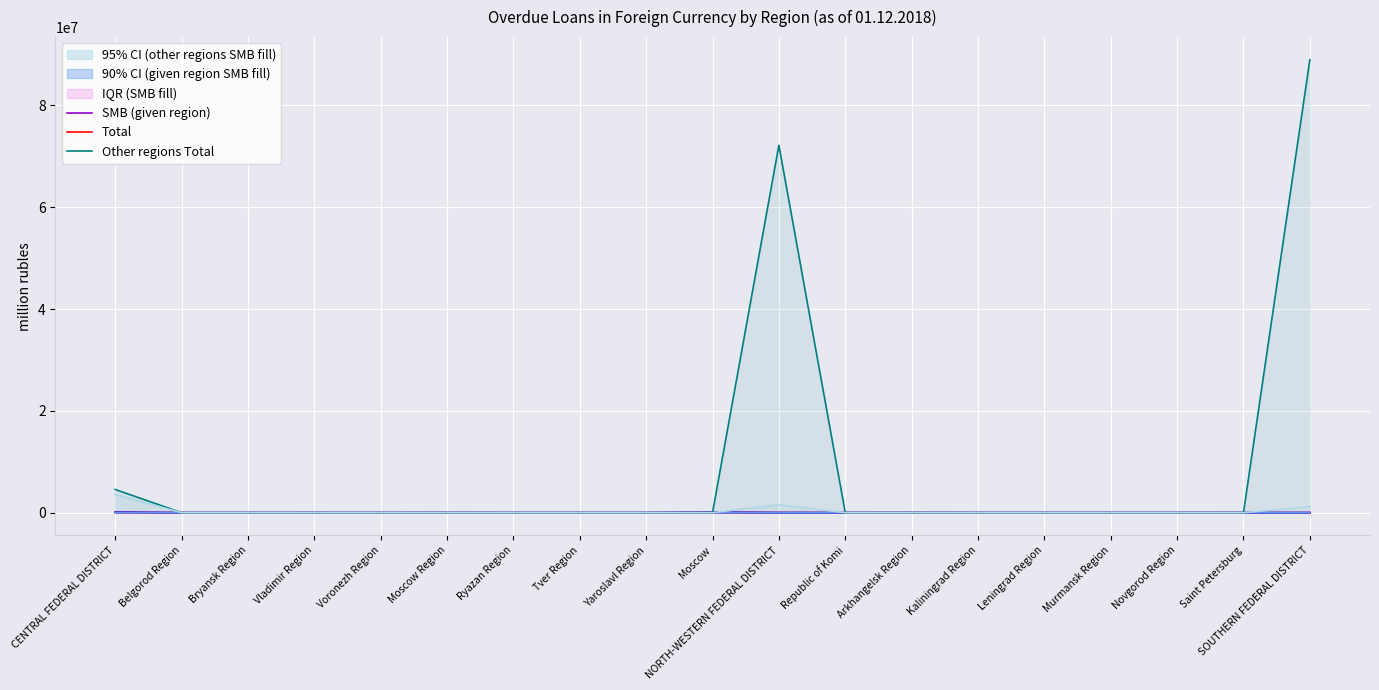

True or false: By credit inst. (given region) Total has more than 0 points higher than both neighbors.

True